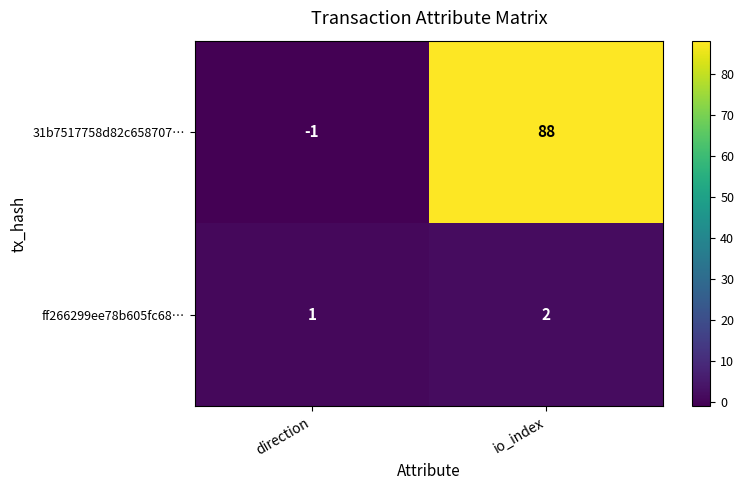

At direction, list the series in order from largest to smallest.

ff266299ee78b605fc68…, 31b7517758d82c658707…